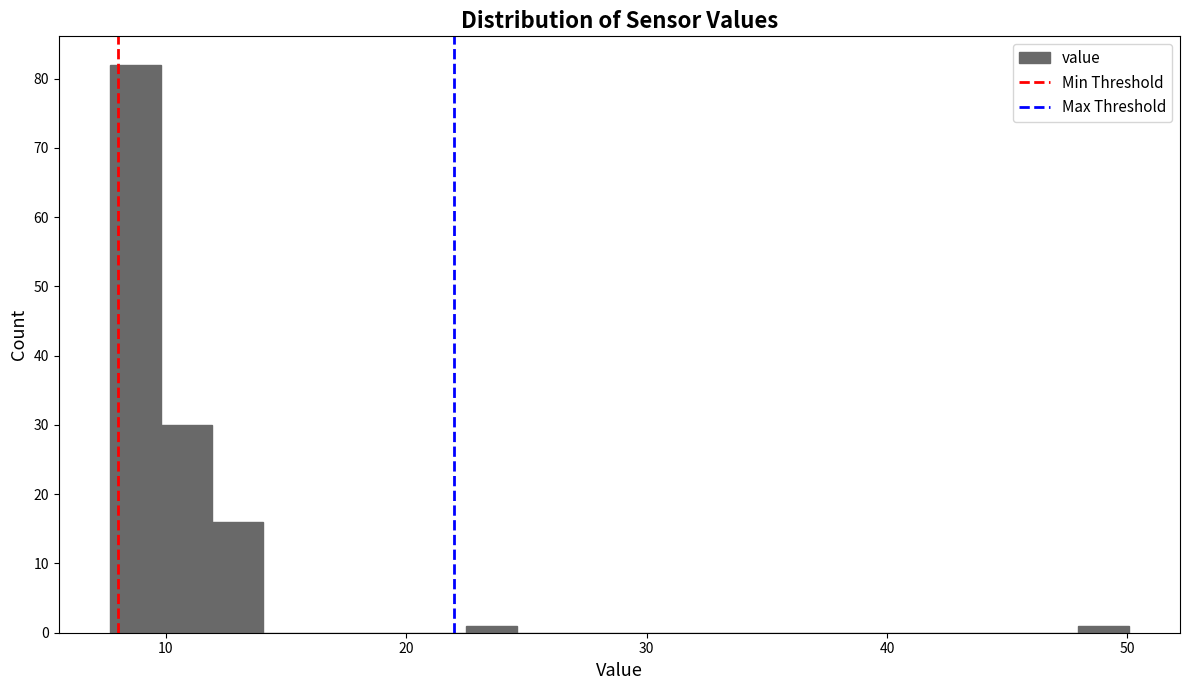

Around what value on the x-axis is the tallest bar? Give the approximate position of its centre, as read against the axis.

9